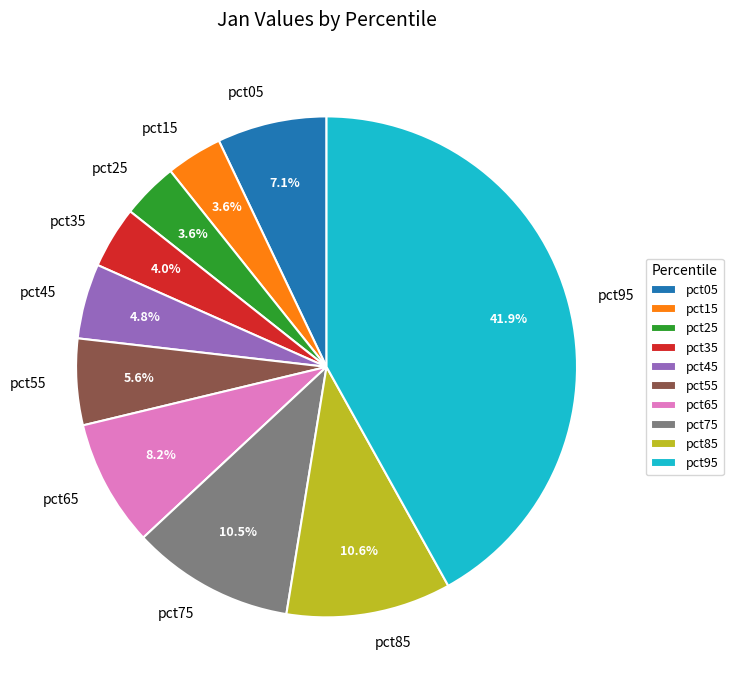

Between pct55 and pct05, which is larger?

pct05